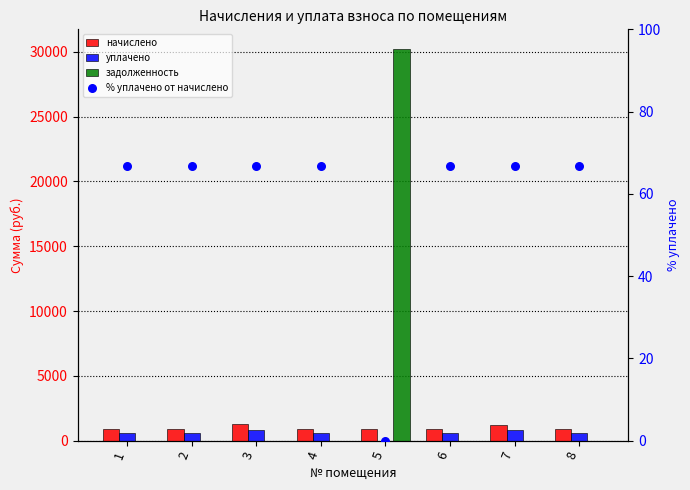

Which series reaches the maximum Y coordinate?

задолженность